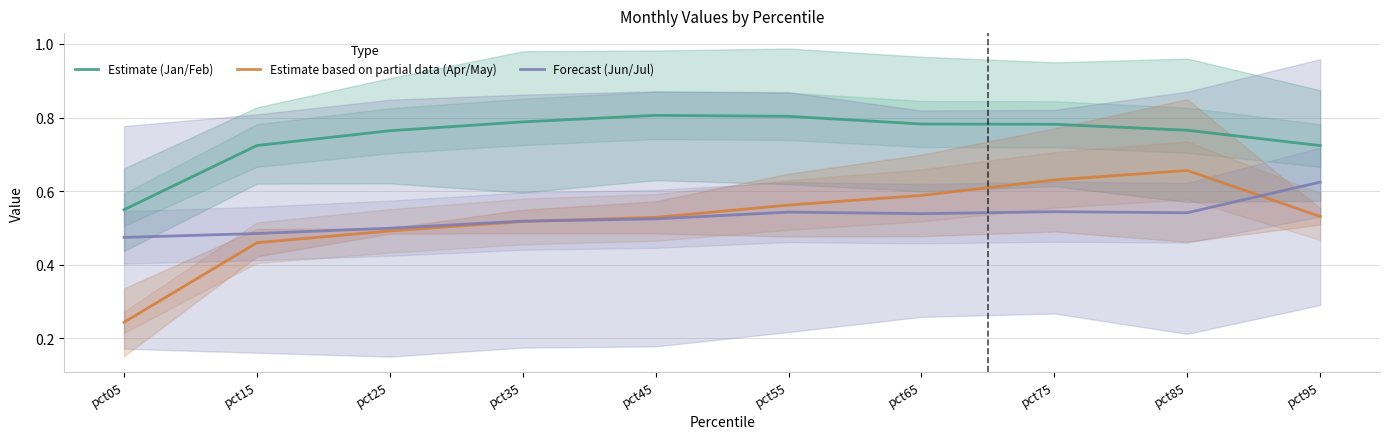

True or false: Estimate based on partial data (Apr/May) and Estimate (Jan/Feb) intersect in this chart.

False